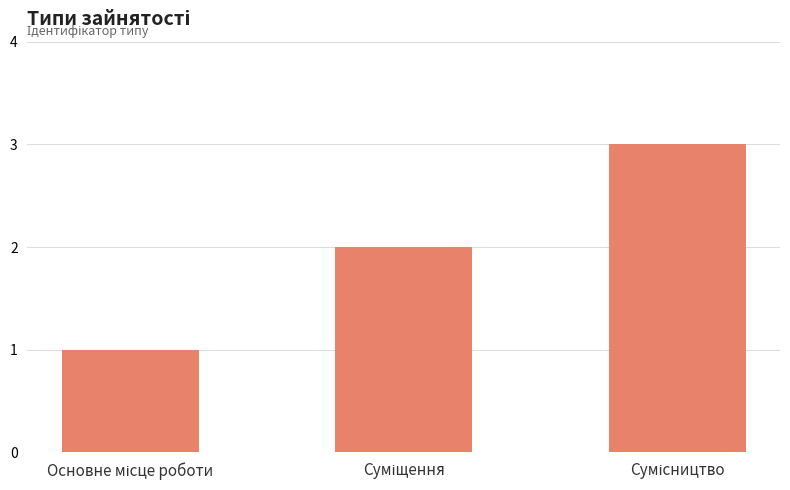

What is the sum of all values?

6